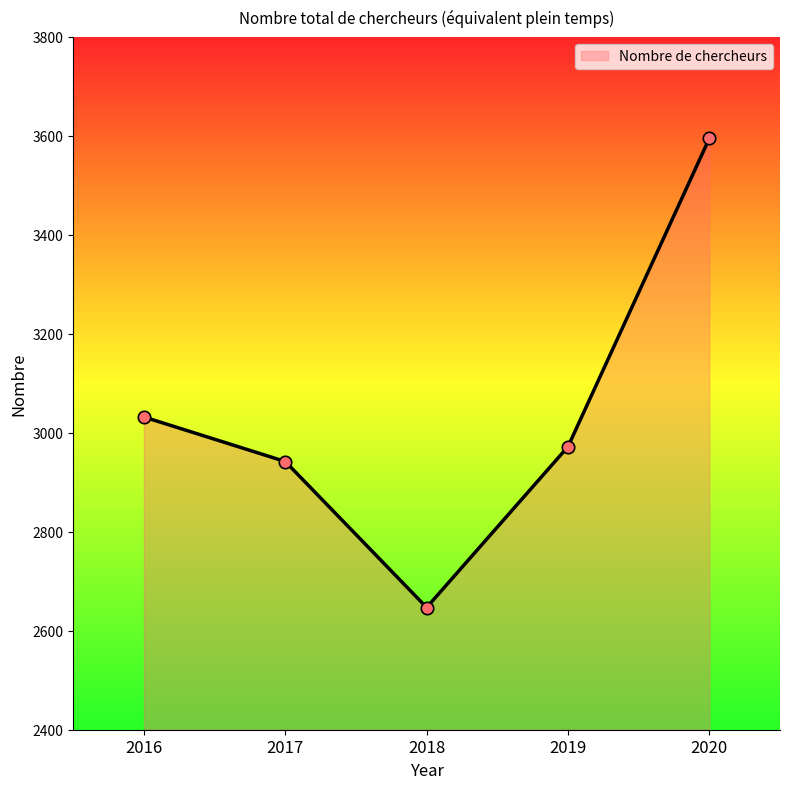

What is the ratio of the value at 2020 to the value at 2017?

1.2